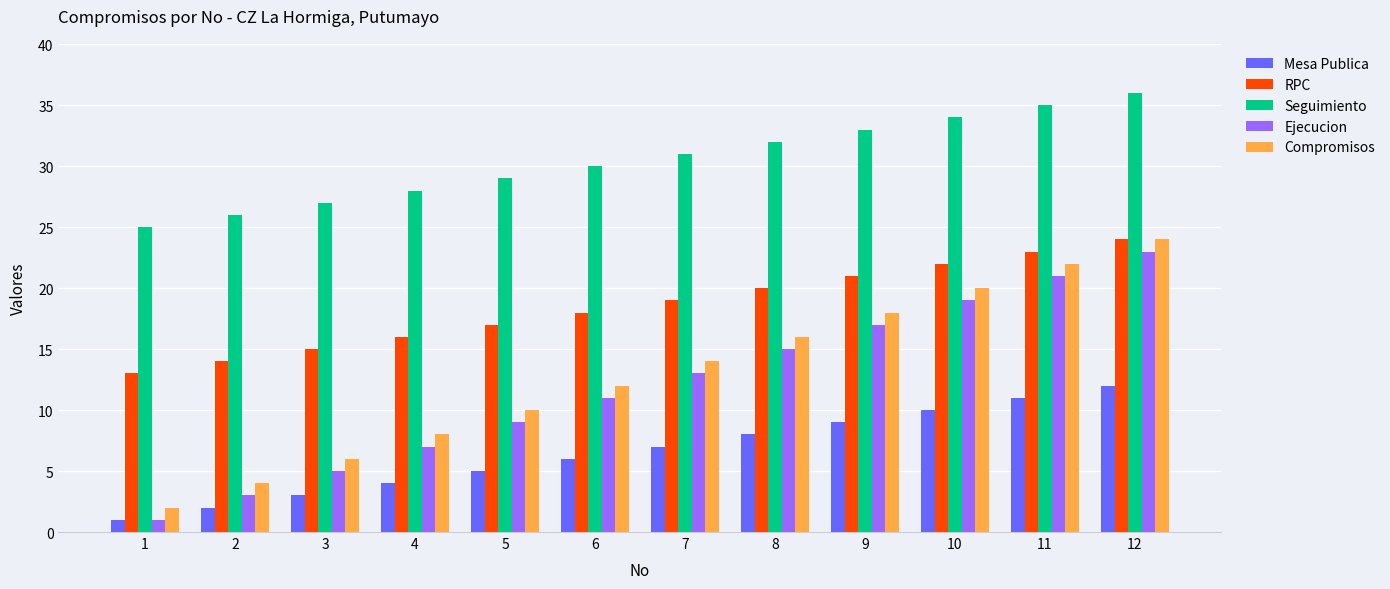

List the labels in order of Compromisos value, largest first.

12, 11, 10, 9, 8, 7, 6, 5, 4, 3, 2, 1